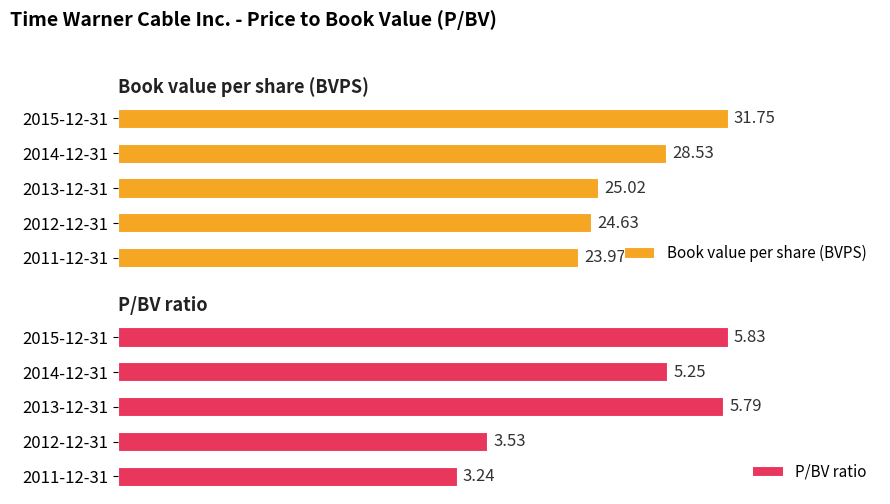

What is the minimum value shown in the chart?

3.2